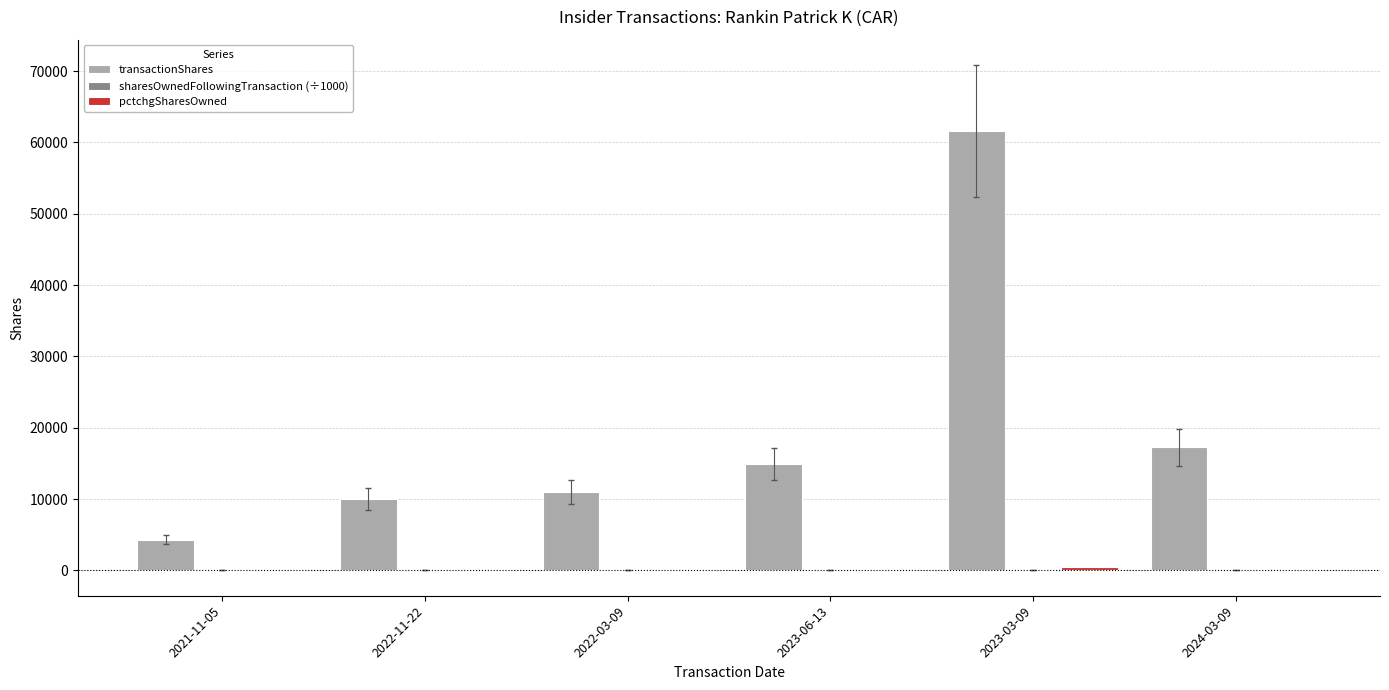

At which category does the chart reach its peak across all series?

2023-03-09